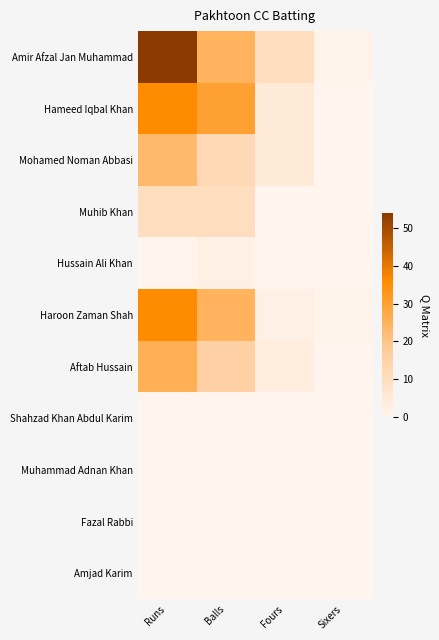

Reading left to right, what are all the values shown in this chart?

Amir Afzal Jan Muhammad: Runs=54	Balls=25	Fours=10	Sixers=1
Hameed Iqbal Khan: Runs=36	Balls=30	Fours=5	Sixers=0
Mohamed Noman Abbasi: Runs=23	Balls=12	Fours=5	Sixers=0
Muhib Khan: Runs=10	Balls=10	Fours=0	Sixers=0
Hussain Ali Khan: Runs=0	Balls=2	Fours=0	Sixers=0
Haroon Zaman Shah: Runs=36	Balls=25	Fours=2	Sixers=1
Aftab Hussain: Runs=26	Balls=16	Fours=4	Sixers=0
Shahzad Khan Abdul Karim: Runs=0	Balls=0	Fours=0	Sixers=0
Muhammad Adnan Khan: Runs=0	Balls=0	Fours=0	Sixers=0
Fazal Rabbi: Runs=0	Balls=0	Fours=0	Sixers=0
Amjad Karim: Runs=0	Balls=0	Fours=0	Sixers=0